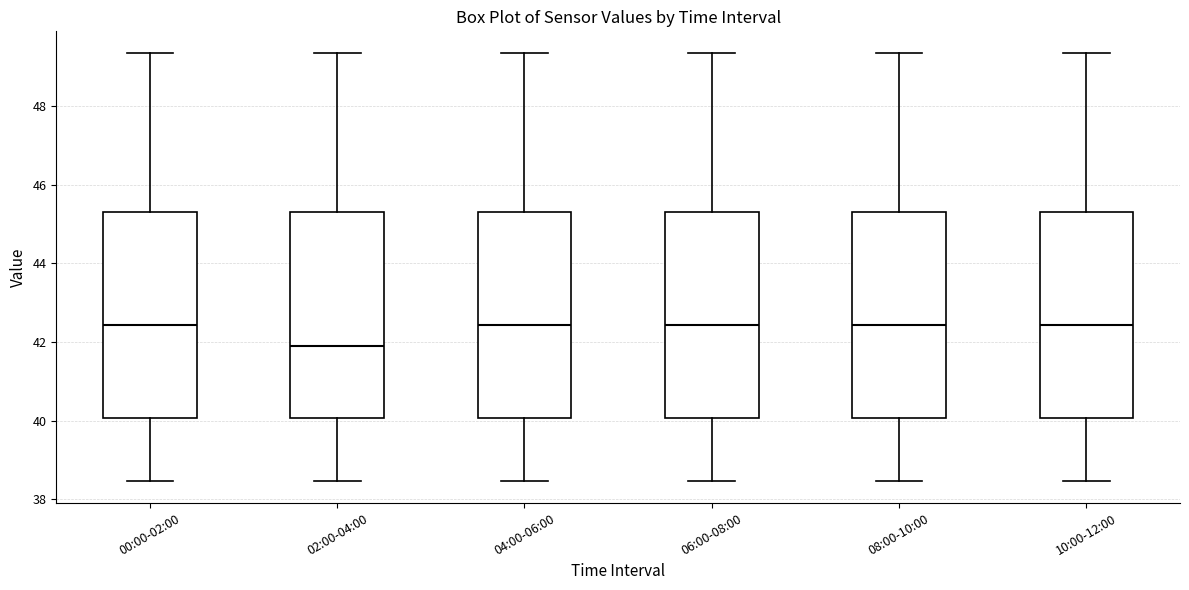

Reading left to right, read every box against the y-axis: the position of its median line, the range the box covers, and the ends of its whiskers. The values are not printed on the chart, so give them approximately, as read against the axis.

00:00-02:00: median 42.4, box 40.0 to 45.4, whiskers 38.4 to 49.4
02:00-04:00: median 41.8, box 40.0 to 45.4, whiskers 38.4 to 49.4
04:00-06:00: median 42.4, box 40.0 to 45.4, whiskers 38.4 to 49.4
06:00-08:00: median 42.4, box 40.0 to 45.4, whiskers 38.4 to 49.4
08:00-10:00: median 42.4, box 40.0 to 45.4, whiskers 38.4 to 49.4
10:00-12:00: median 42.4, box 40.0 to 45.4, whiskers 38.4 to 49.4